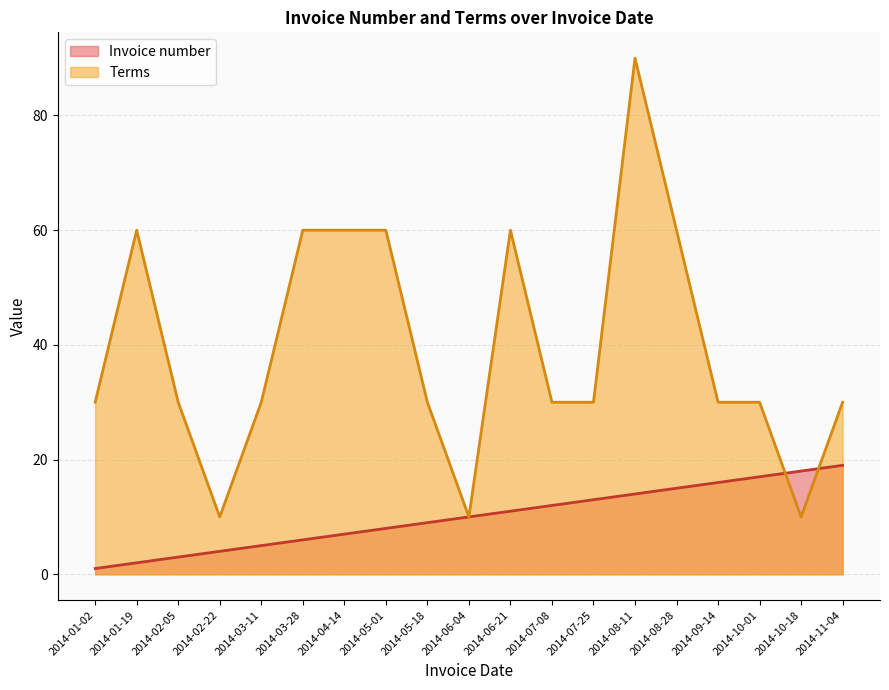

What are all the series names shown in the legend?

Invoice number, Terms